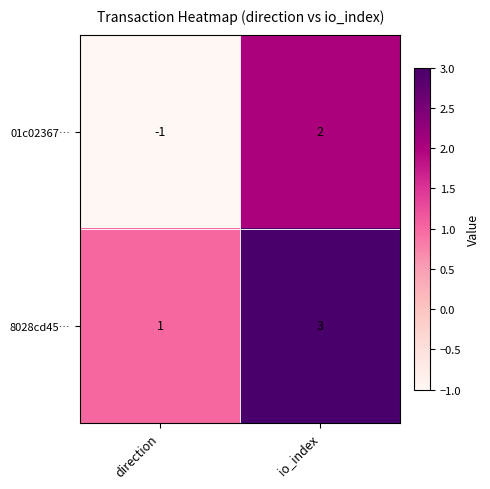

What is the difference between the maximum and minimum values in the 01c02367… series?

3